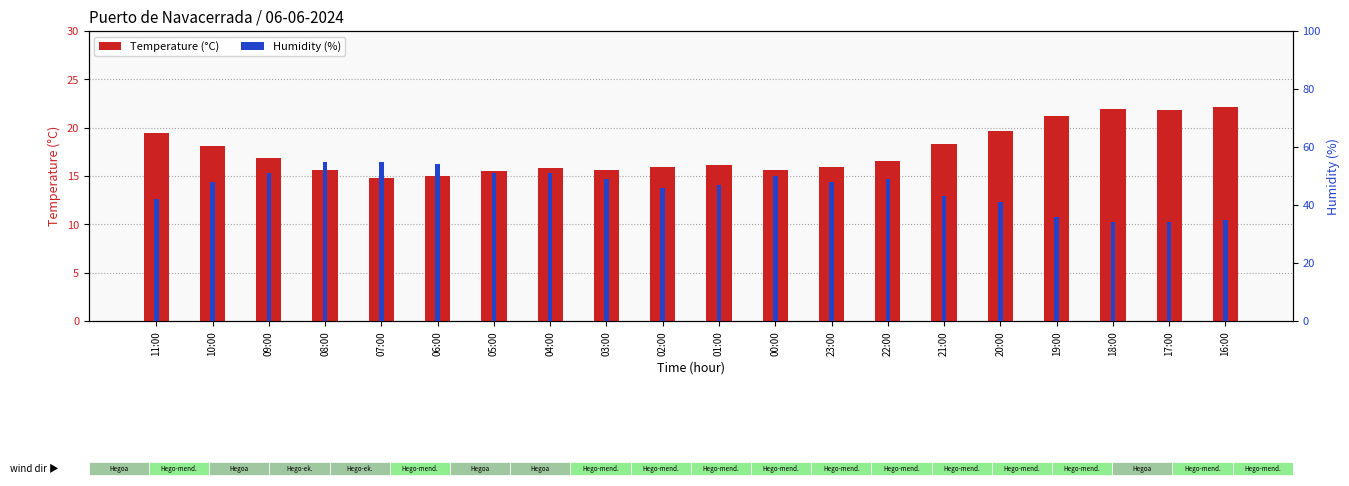

What is the maximum value shown in the chart?

55.0